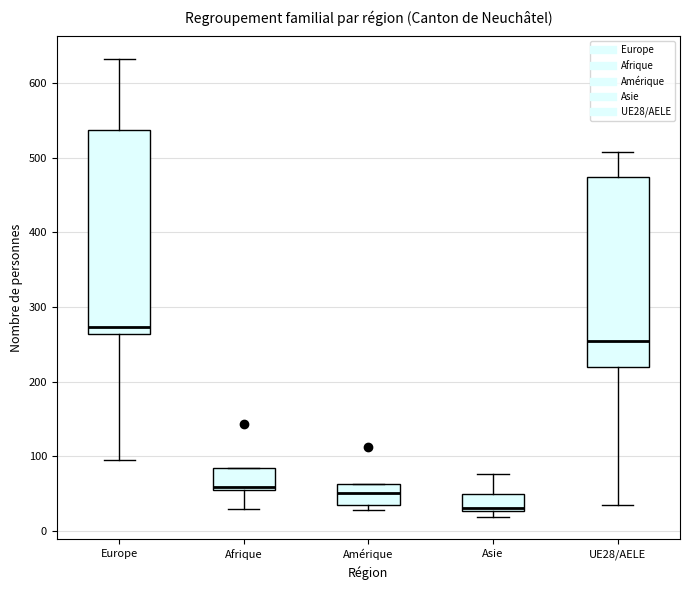

Reading left to right, read every box against the y-axis: the position of its median line, the range the box covers, and the ends of its whiskers. The values are not printed on the chart, so give them approximately, as read against the axis.

Europe: median 270, box 260 to 540, whiskers 100 to 630
Afrique: median 60 (just above the box's lower edge), box 60 to 80, whiskers 30 to 80
Amérique: median 50, box 30 to 60, whiskers 30 (just below the box's lower edge) to 60
Asie: median 30, box 30 to 50, whiskers 20 to 80
UE28/AELE: median 250, box 220 to 470, whiskers 30 to 510